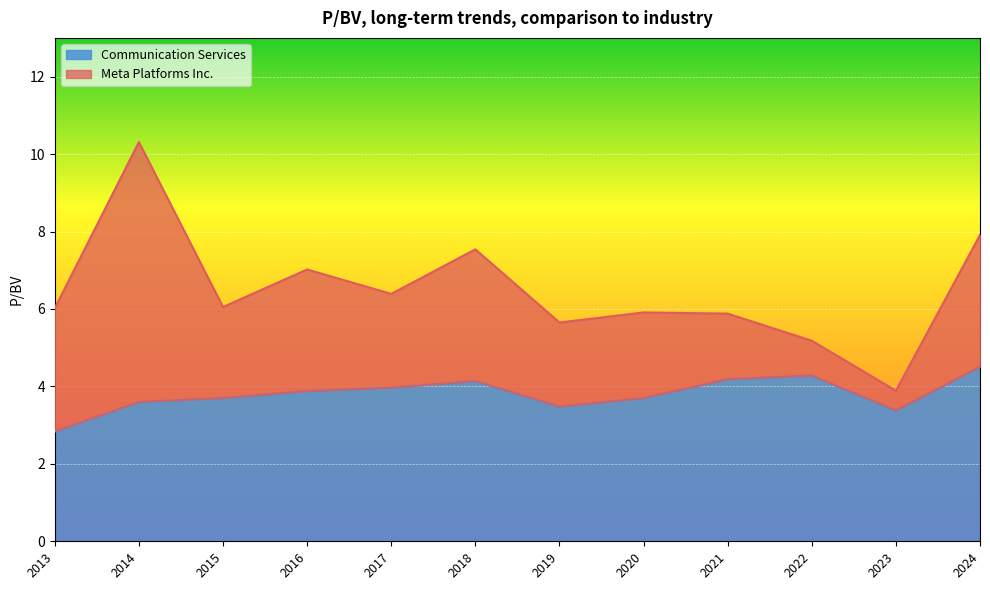

At how many categories does at least one series exceed 10?

1